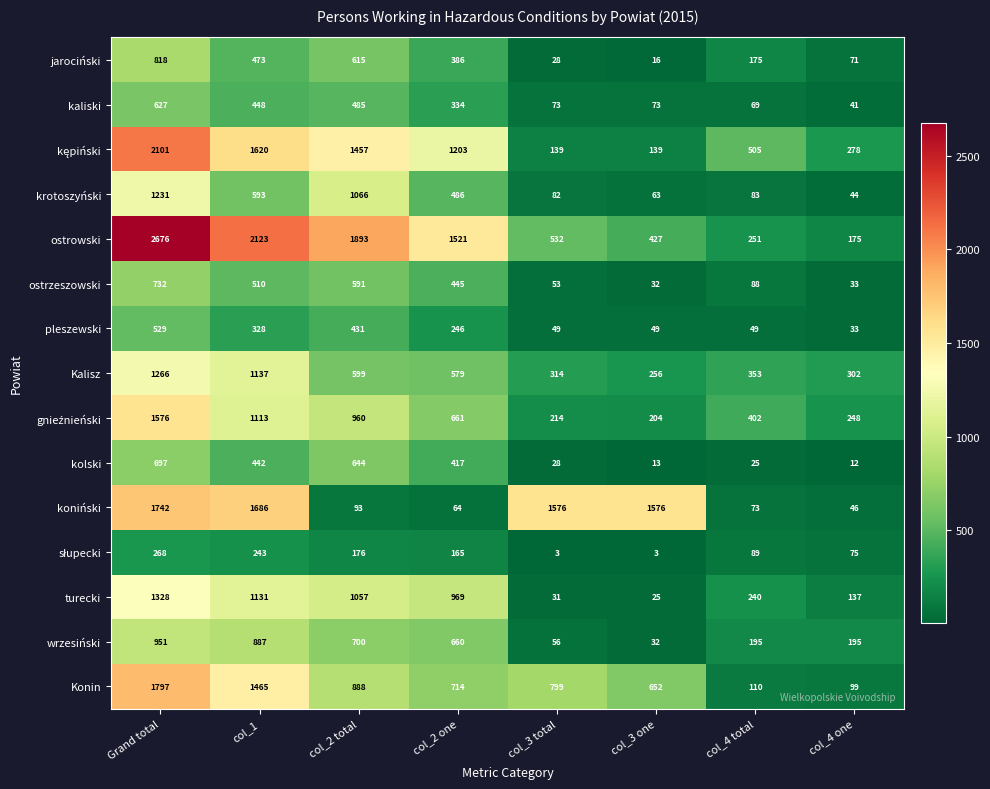

The value of ostrzeszowski at col_4 one is 33. True or false?

True